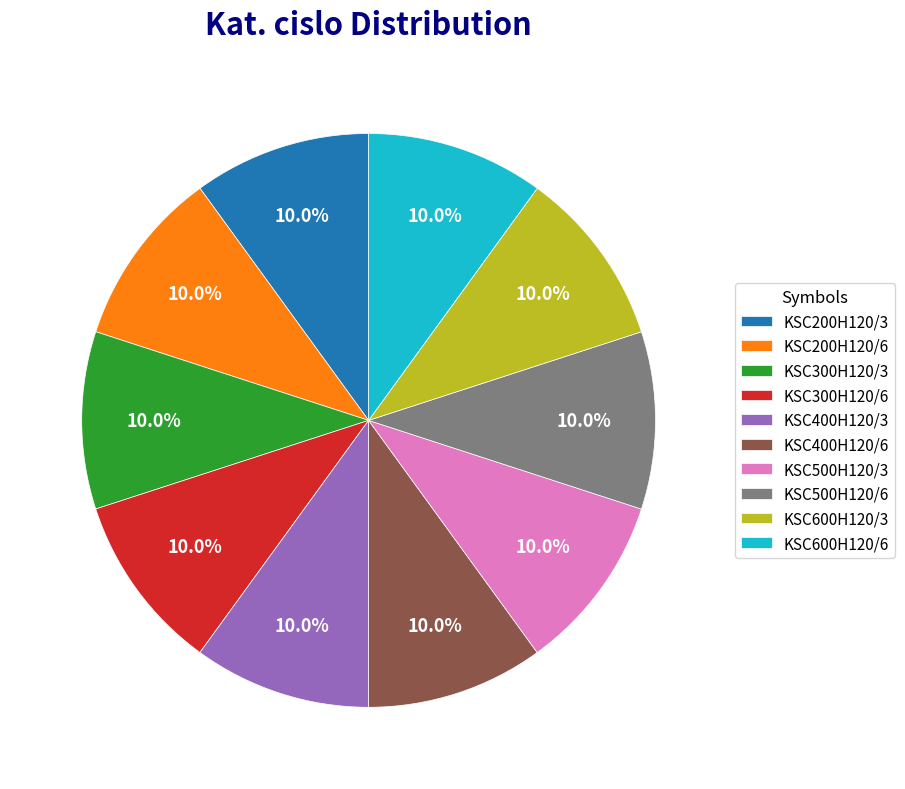

How many segments does this pie chart have?

10